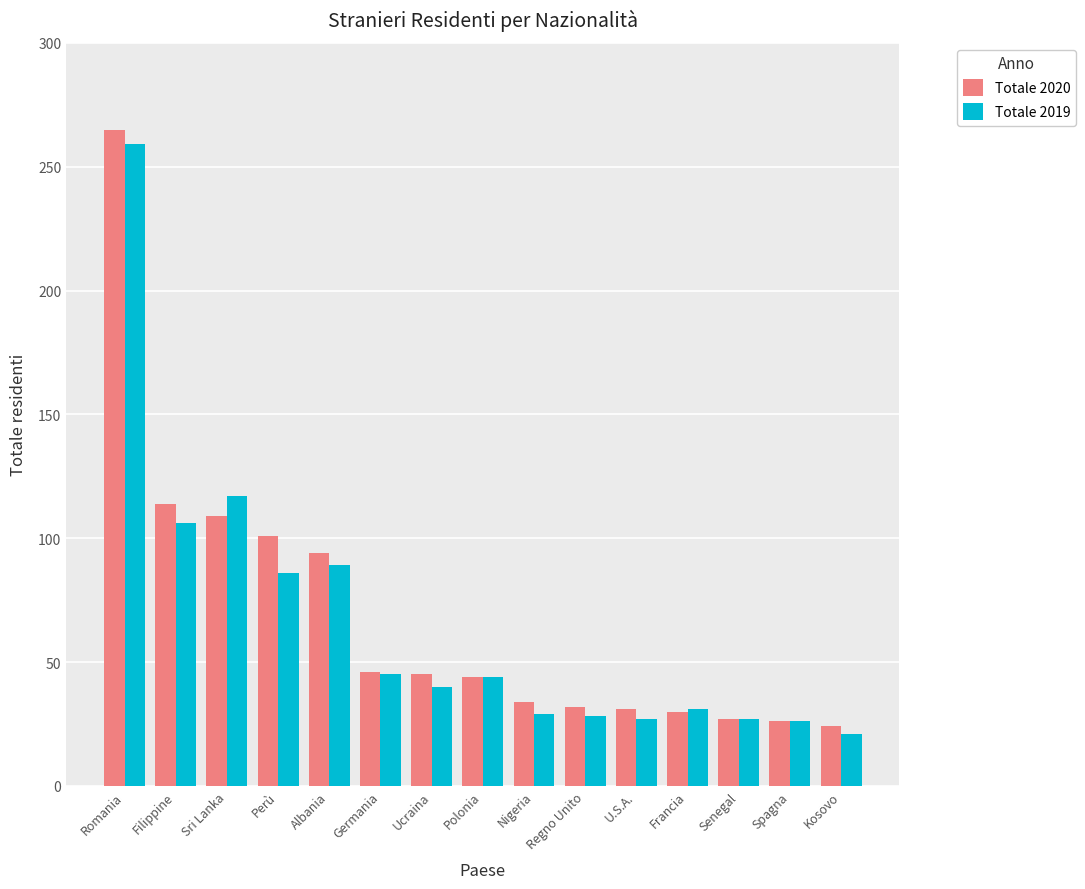

How many values in the Totale 2019 series are below 40?

7